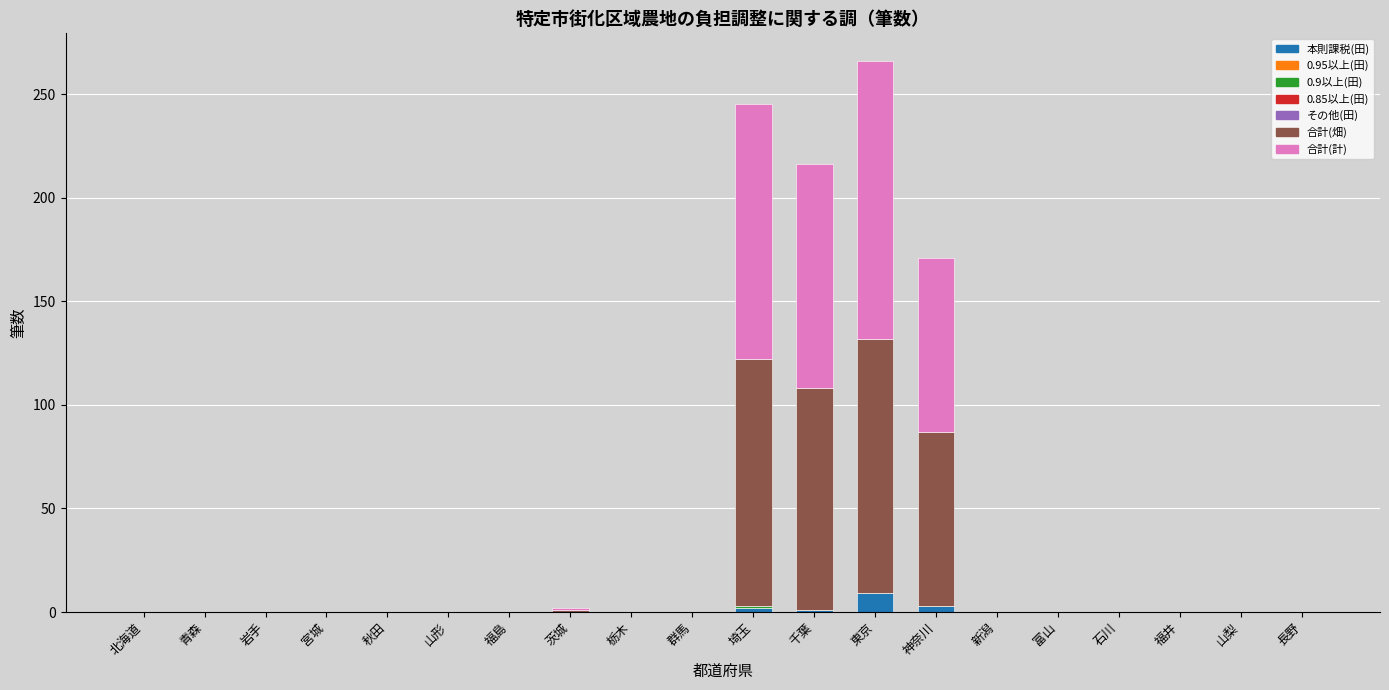

True or false: 本則課税(田) has a value of 0 at 北海道.

True